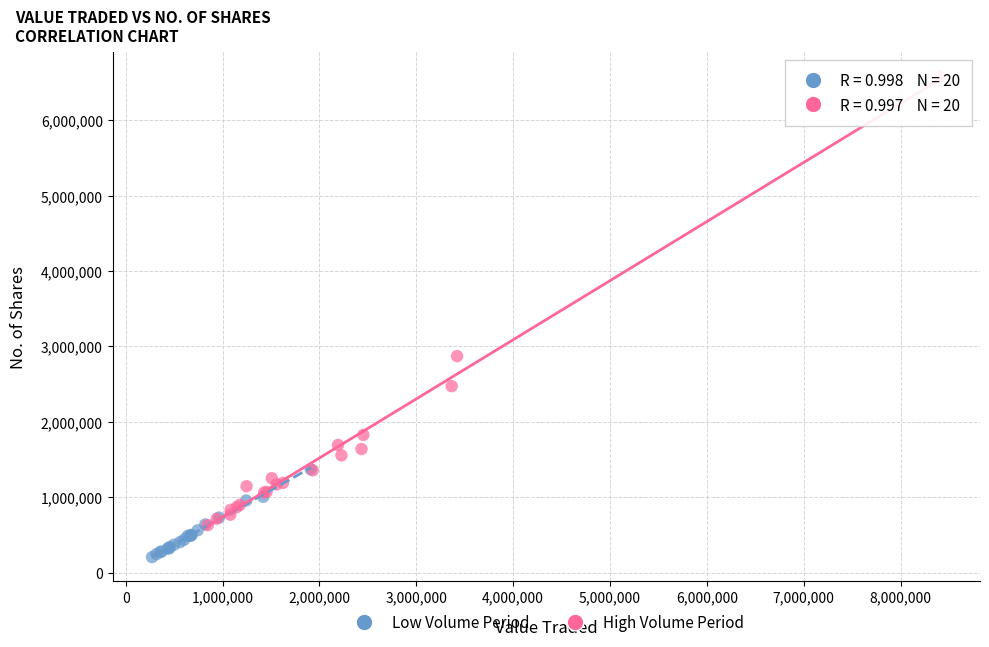

Which series reaches the minimum Y coordinate?

Low Volume Period